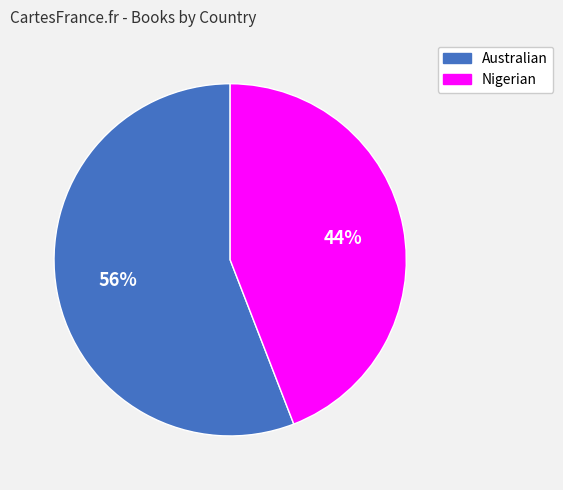

Which category has the biggest portion of the pie?

Australian